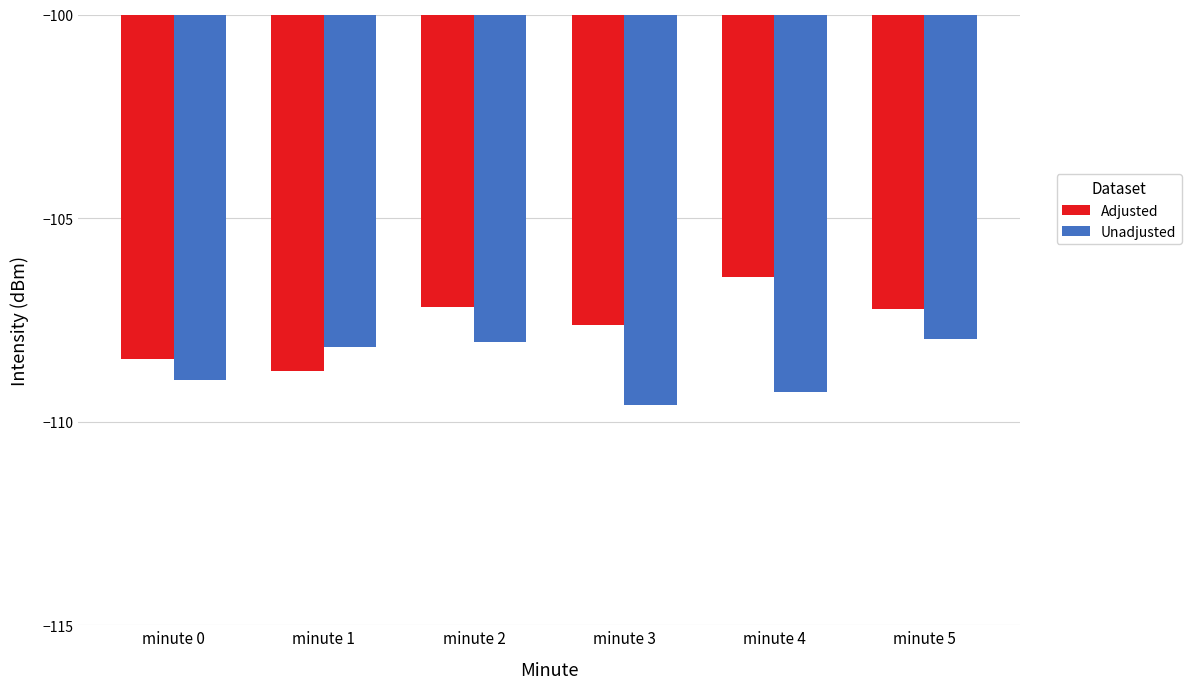

At how many categories does at least one series exceed -108?

4